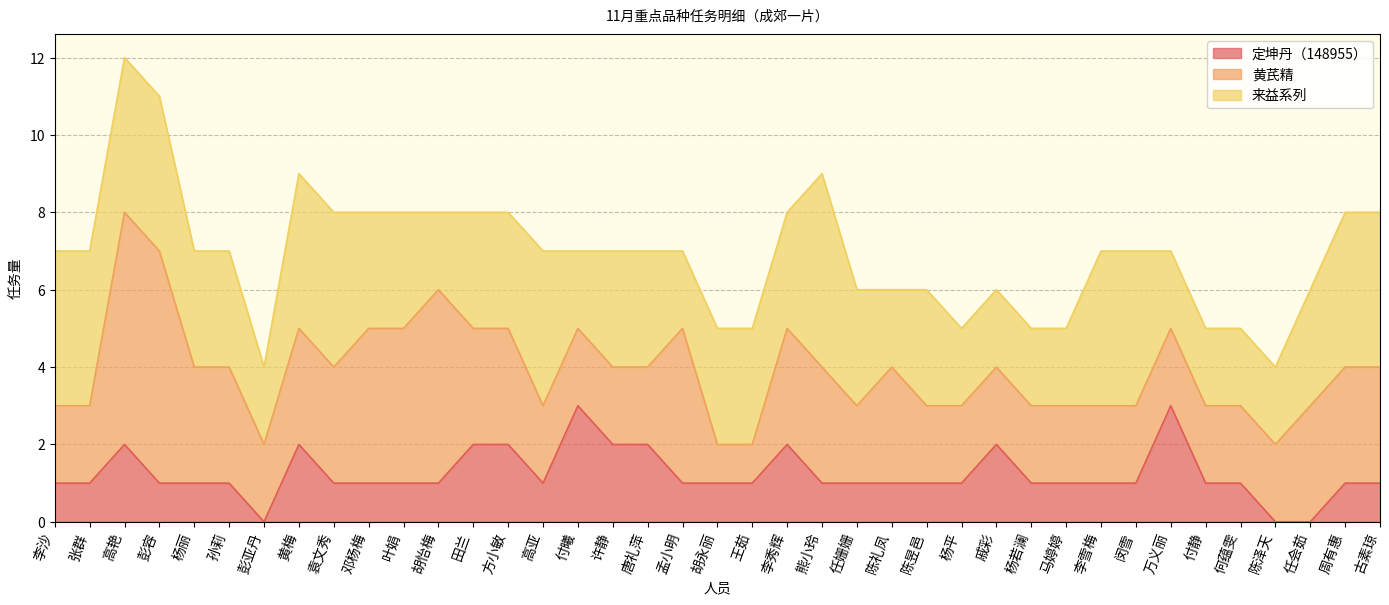

Does the chart display data point markers on the line(s)?

No